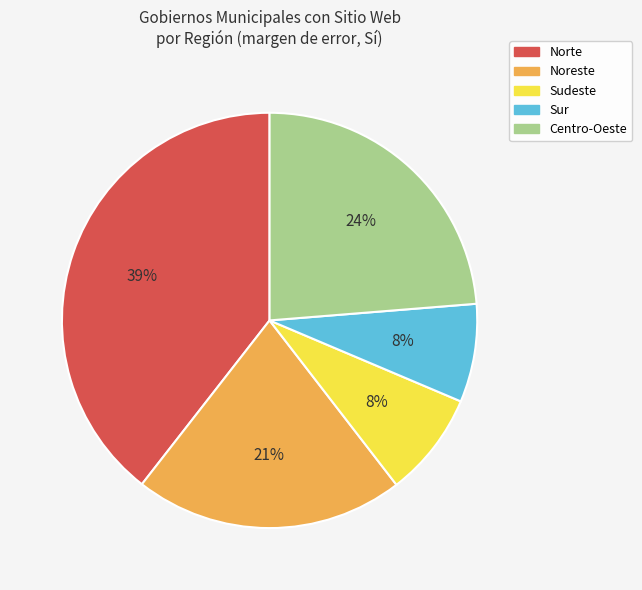

What percentage is the Sur slice, to the nearest percent?

8%